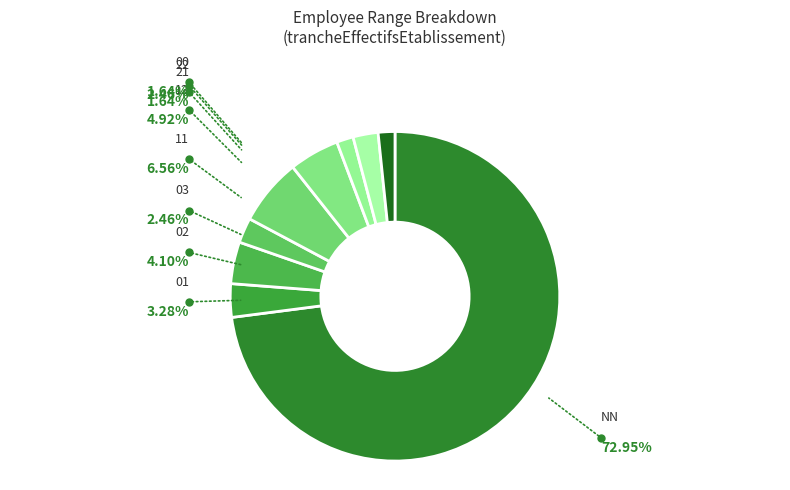

Does NN account for over 50% of the chart?

Yes